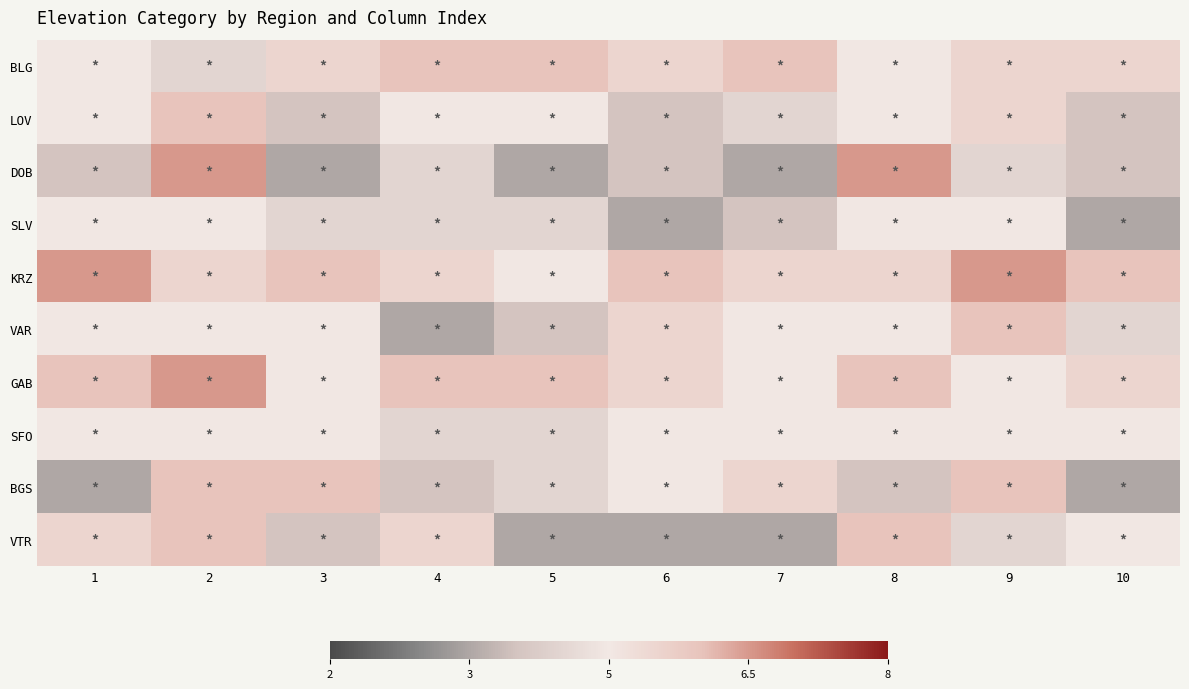

Which series changed the most between 3 and 10?

BGS